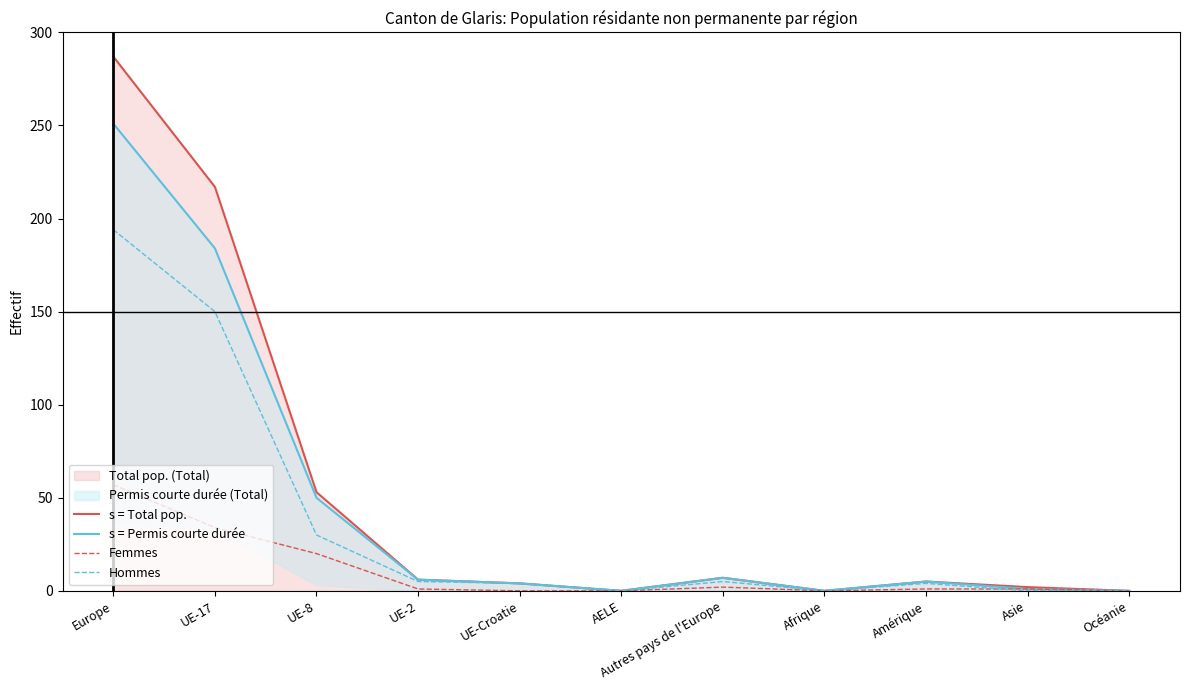

True or false: s = Permis courte durée and Hommes intersect in this chart.

False